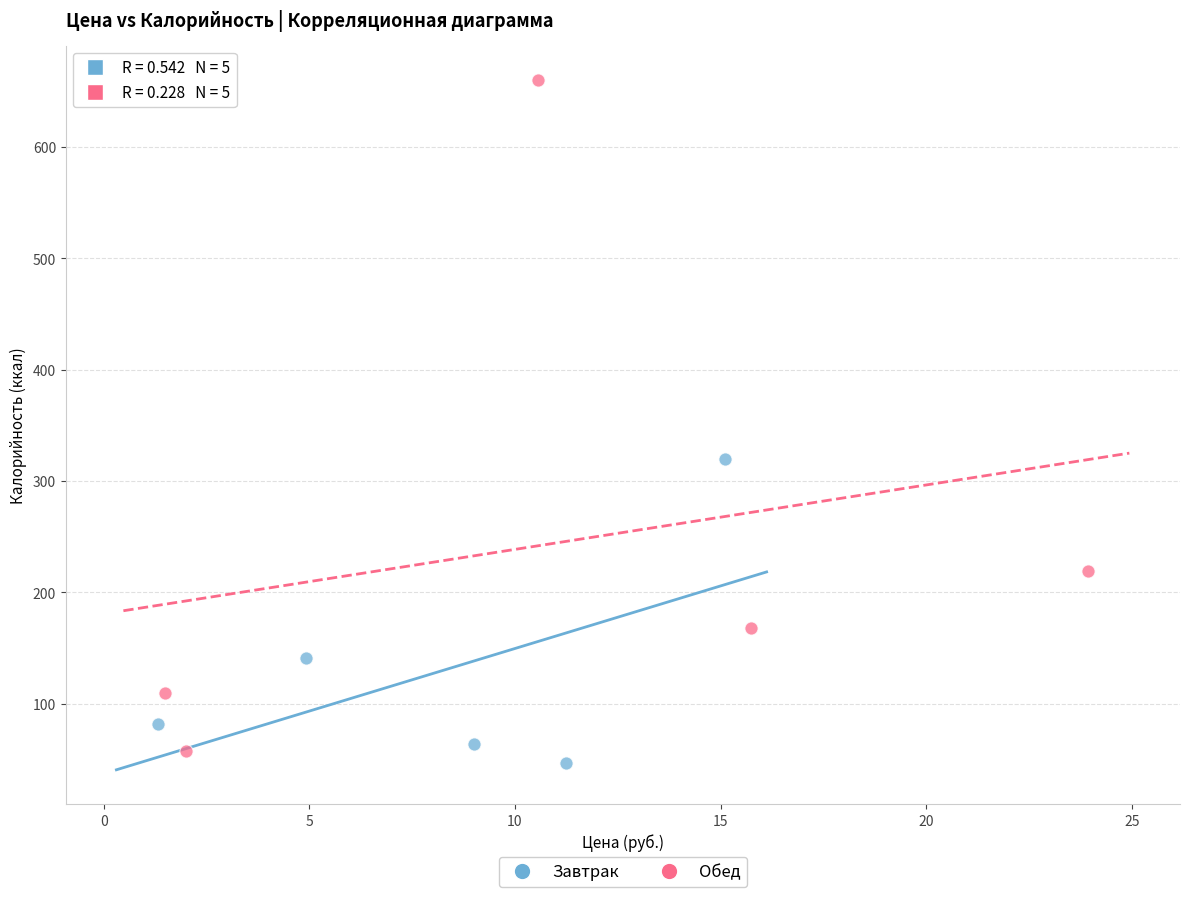

What are all the series names shown in the legend?

Завтрак, Обед